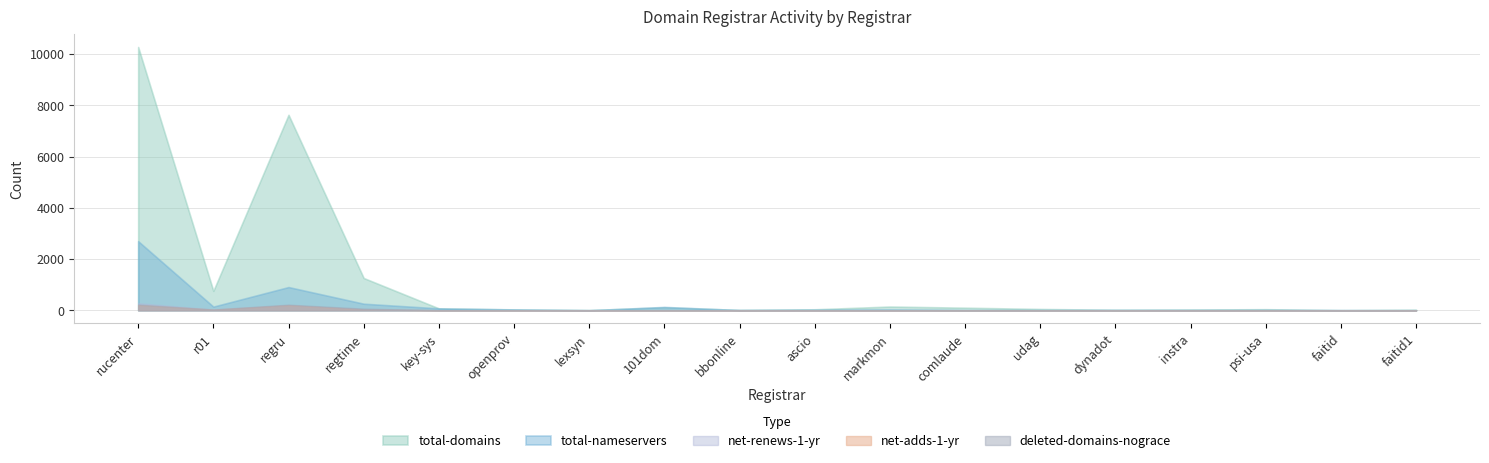

What is the average value of the total-domains series?

1144